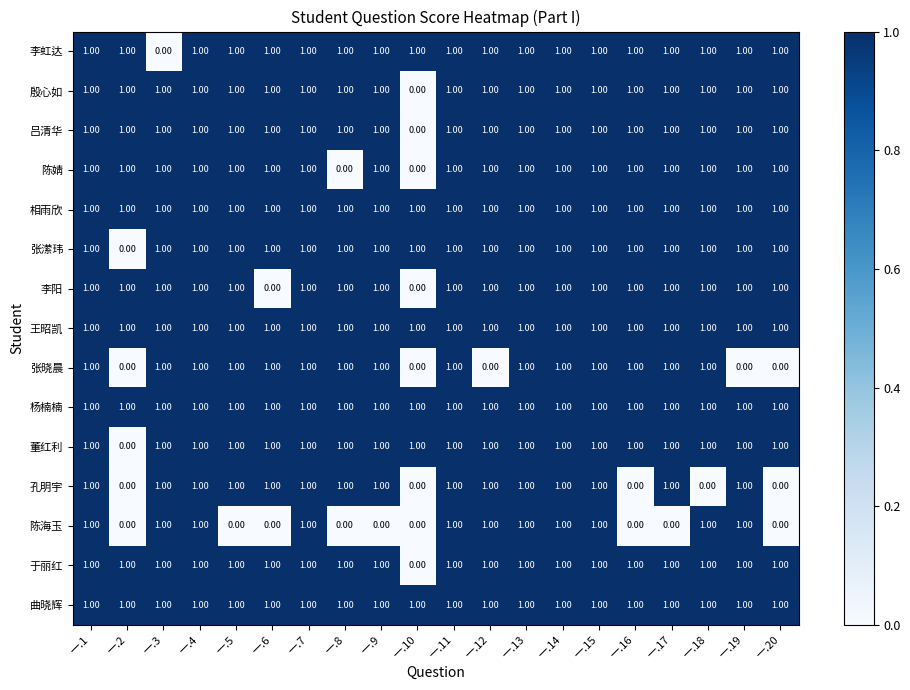

What is the sum of all 孔明宇 values?

15